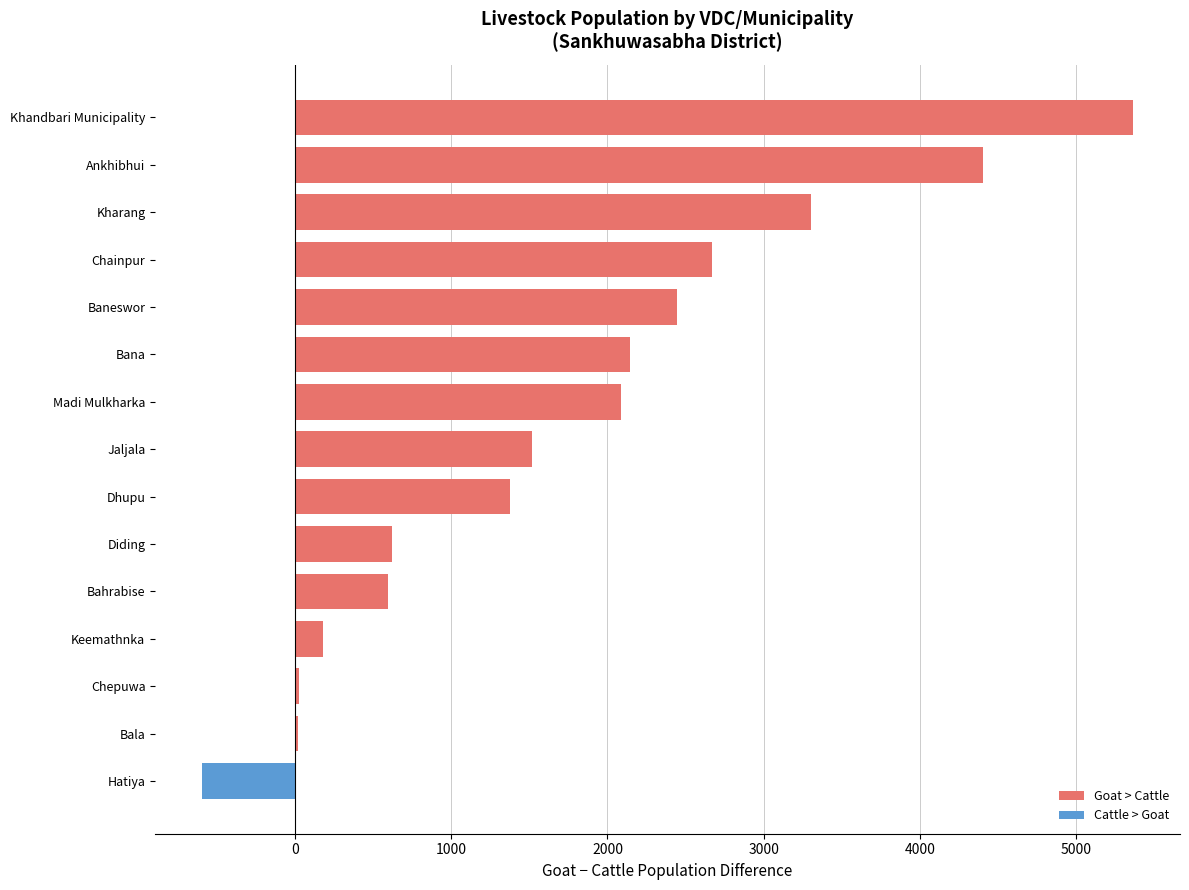

What is the sum of all values?

26162